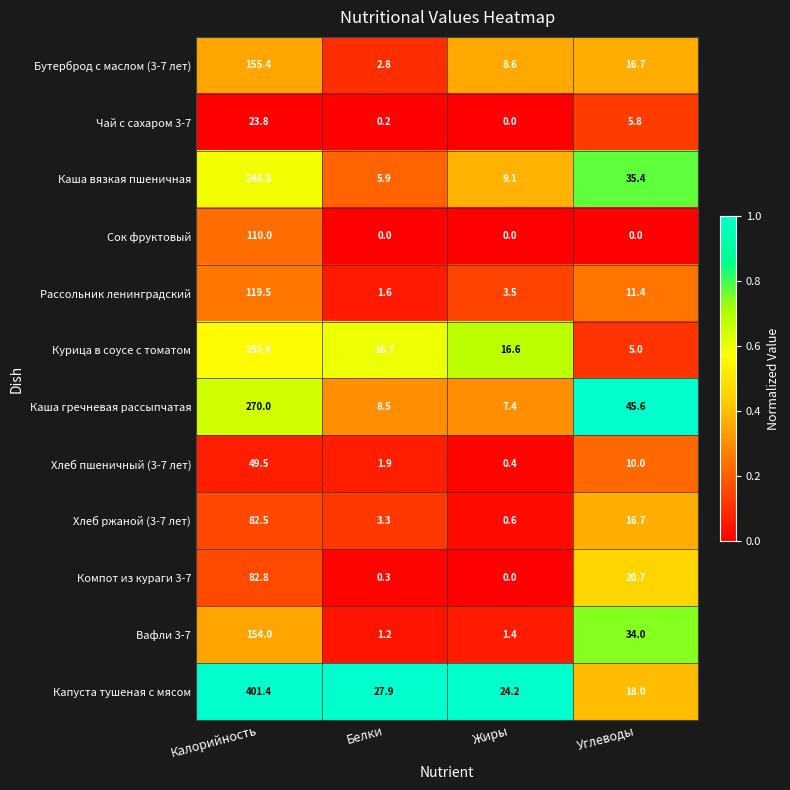

List the series in order of their peak value, lowest first.

Чай с сахаром 3-7, Хлеб пшеничный (3-7 лет), Хлеб ржаной (3-7 лет), Компот из кураги 3-7, Сок фруктовый, Рассольник ленинградский, Вафли 3-7, Бутерброд с маслом (3-7 лет), Курица в соусе с томатом, Каша вязкая пшеничная, Каша гречневая рассыпчатая, Капуста тушеная с мясом